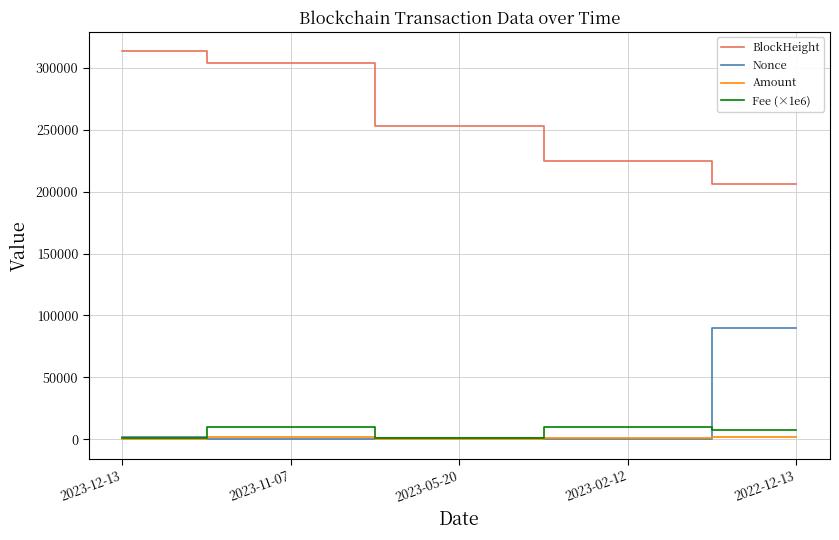

How many lines are shown in the chart?

4